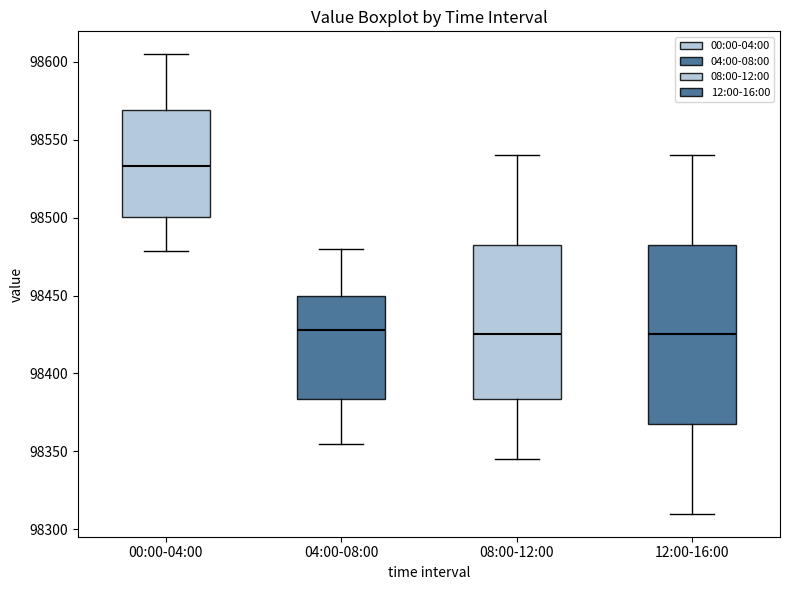

Which box is the tallest, from its lower edge to its upper edge?

12:00-16:00